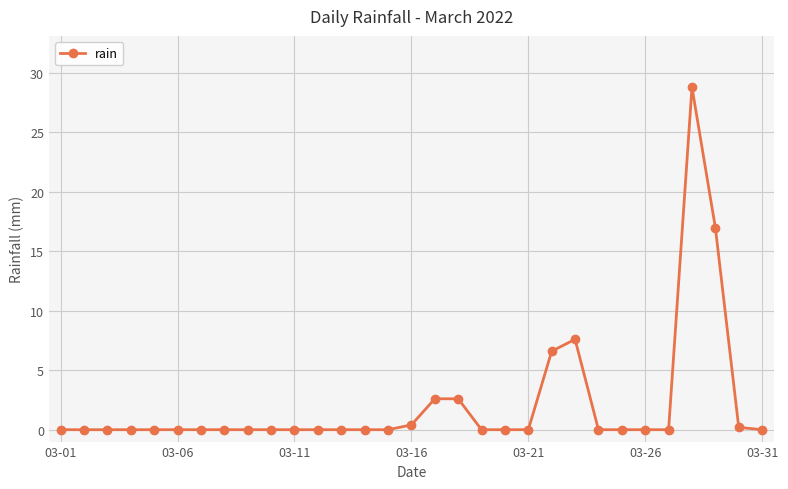

What is the maximum value shown in the chart?

28.8